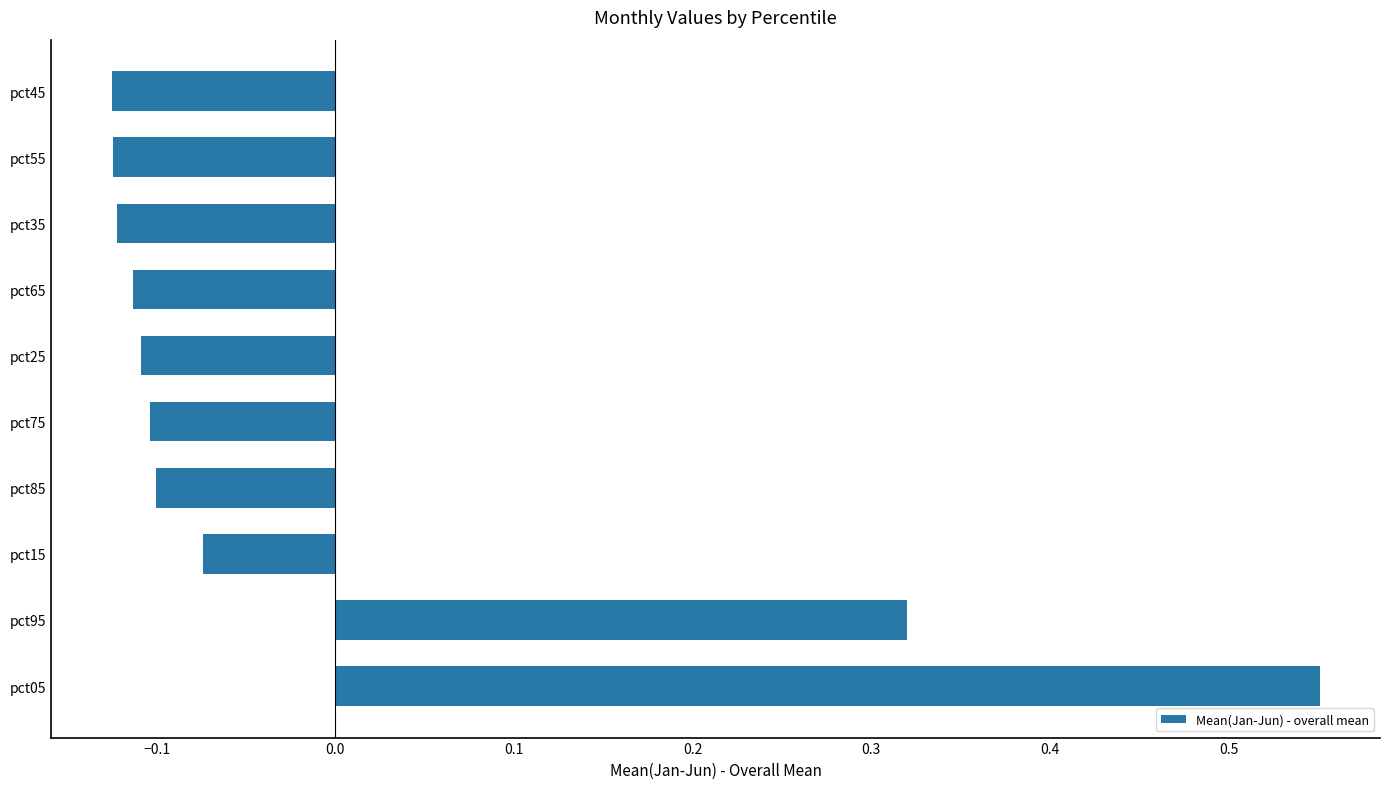

True or false: the data shows -0.0 at pct15.

False